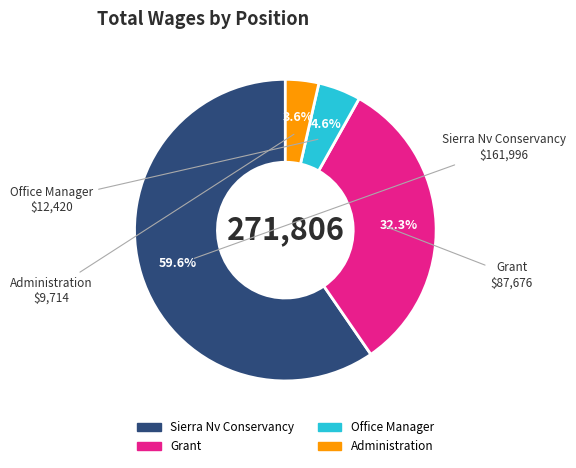

Does any single category account for the majority?

Yes